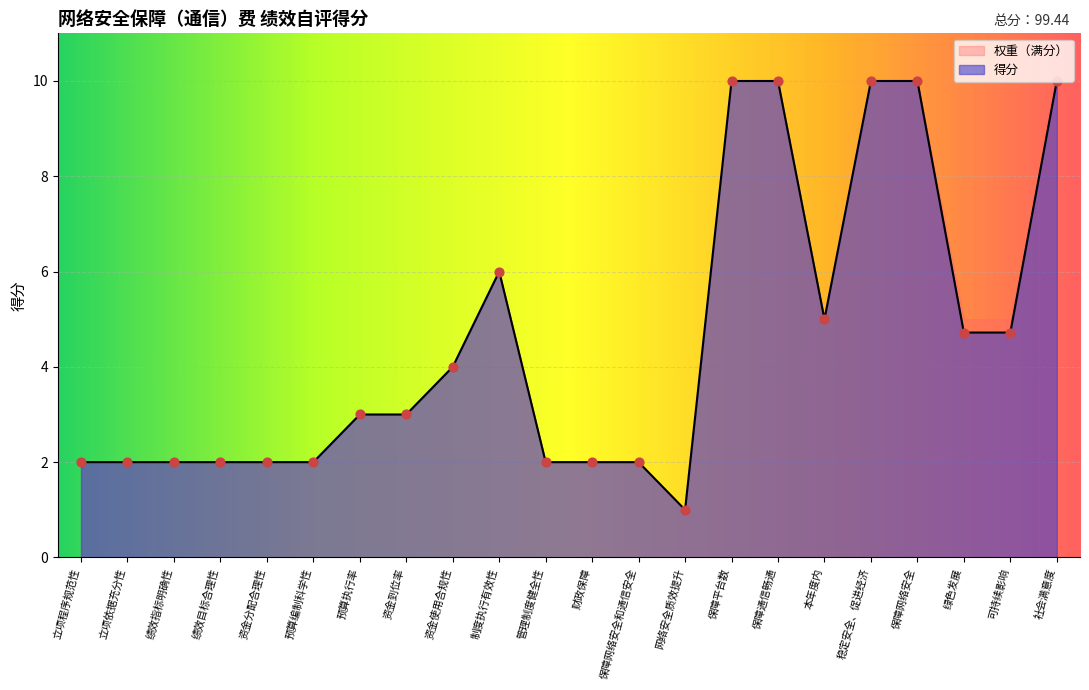

What is the change in value from 立项程序规范性 to 网络安全质效提升?

-1.0